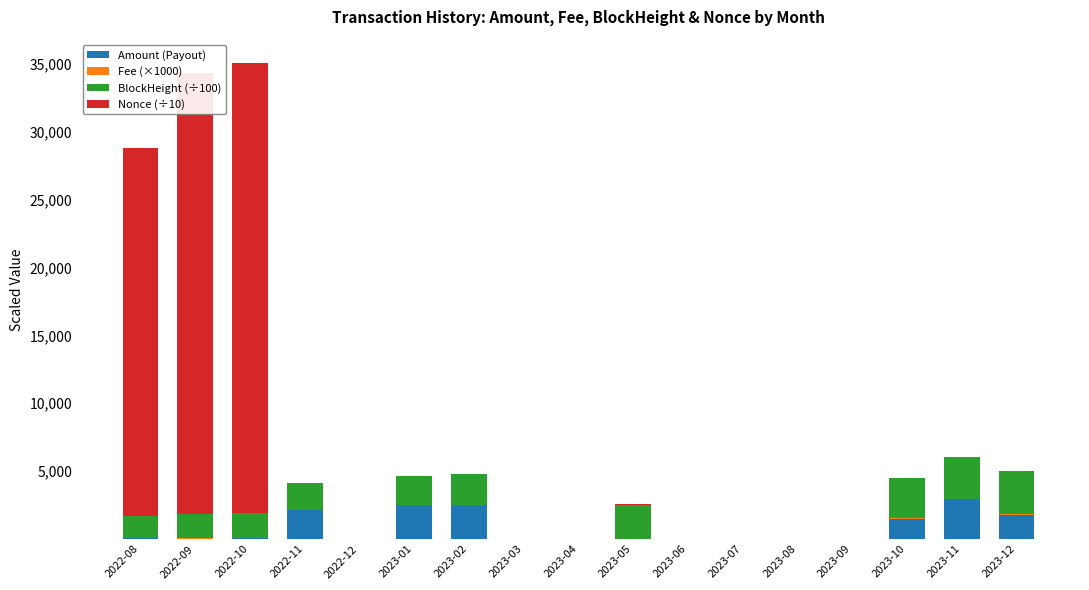

What is the highest value of the Amount (Payout) series?

2930.0